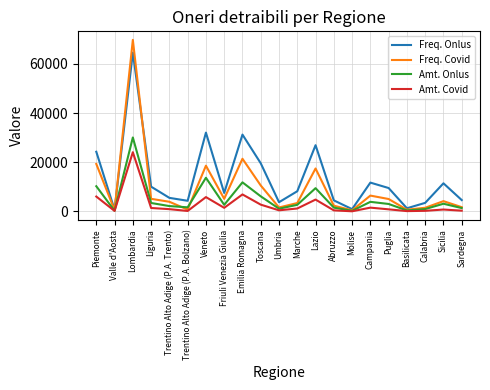

At which label does Amt. Onlus first exceed 2712?

Piemonte